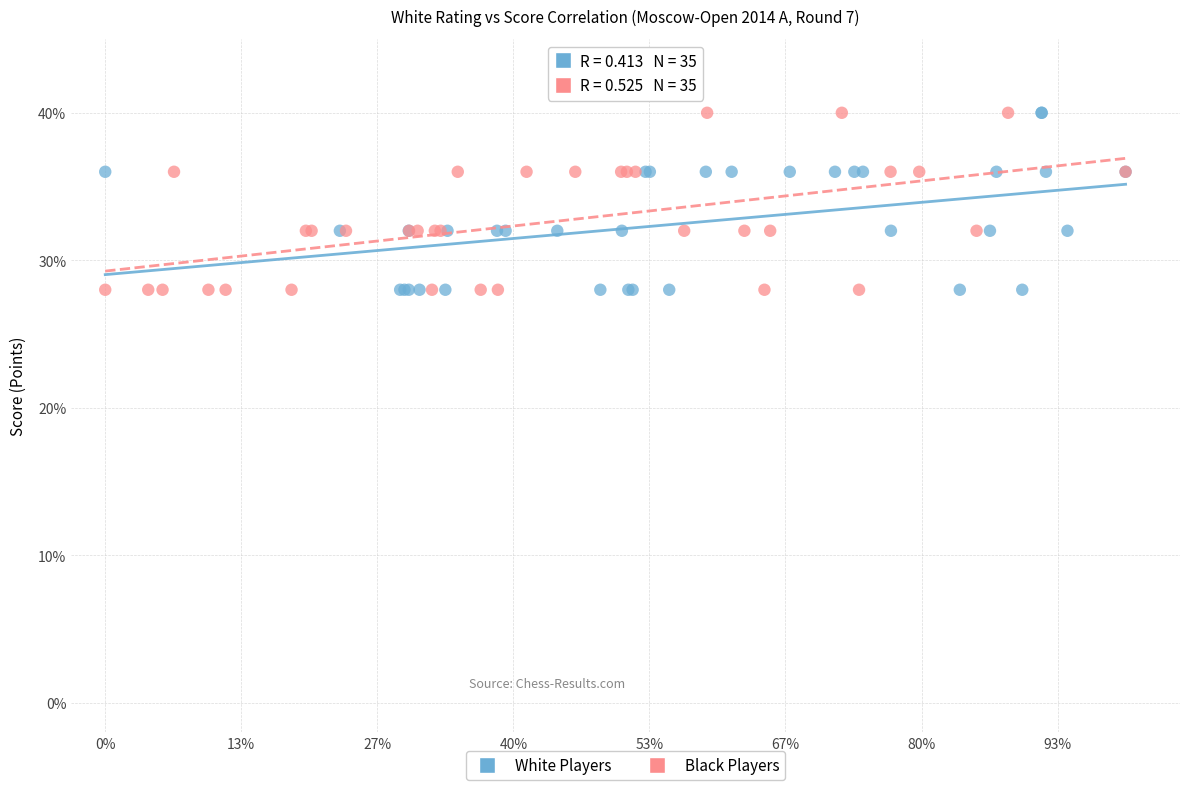

What are all the series names shown in the legend?

White Players, Black Players